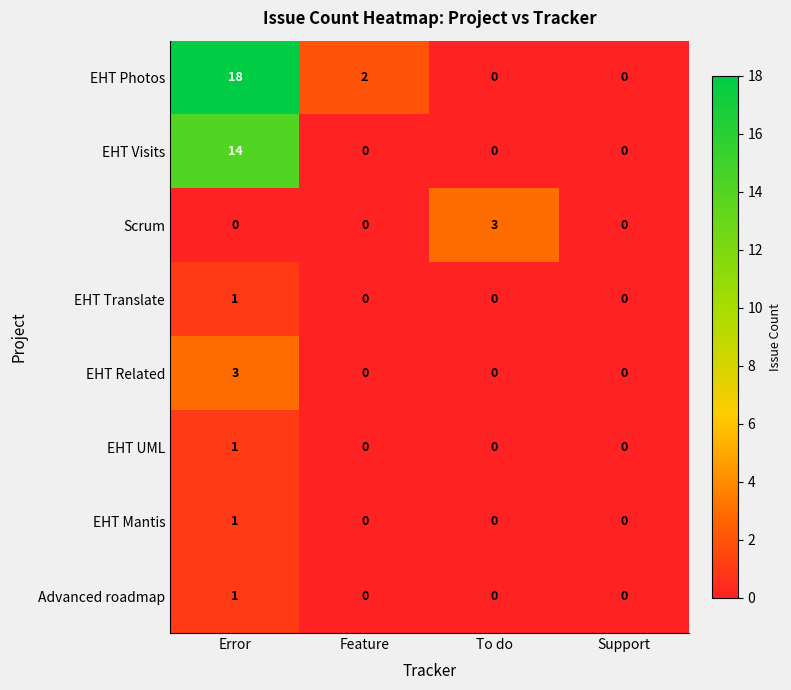

The value of EHT Mantis at Feature is 1. True or false?

False